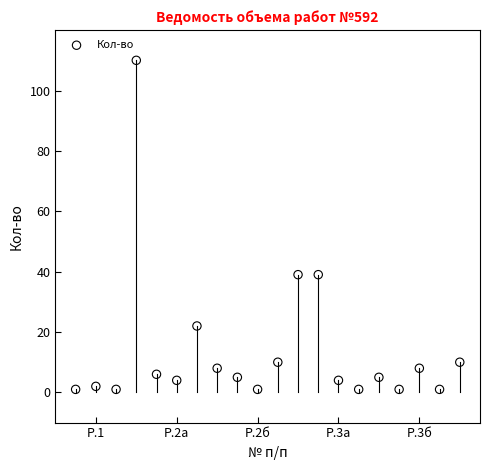

What is the range of Y values (max minus min)?

109